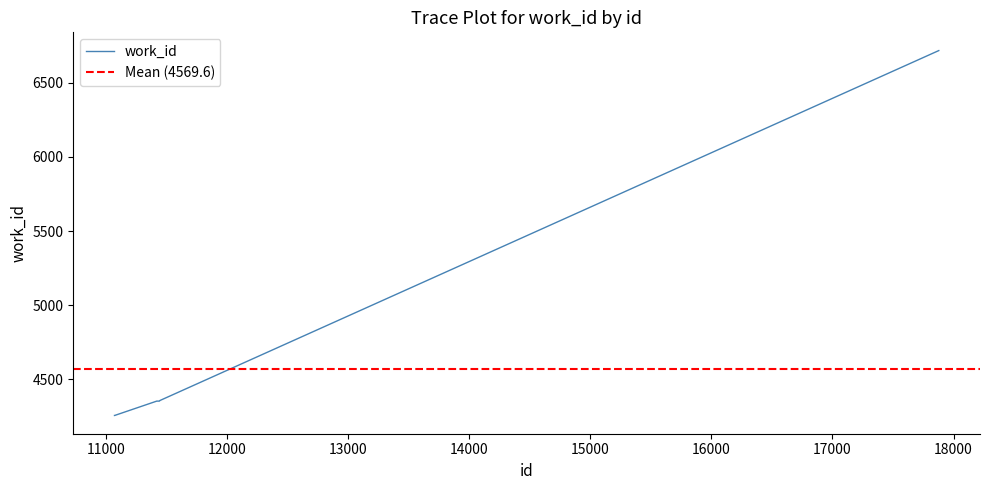

How many data points are less than 4352?

2